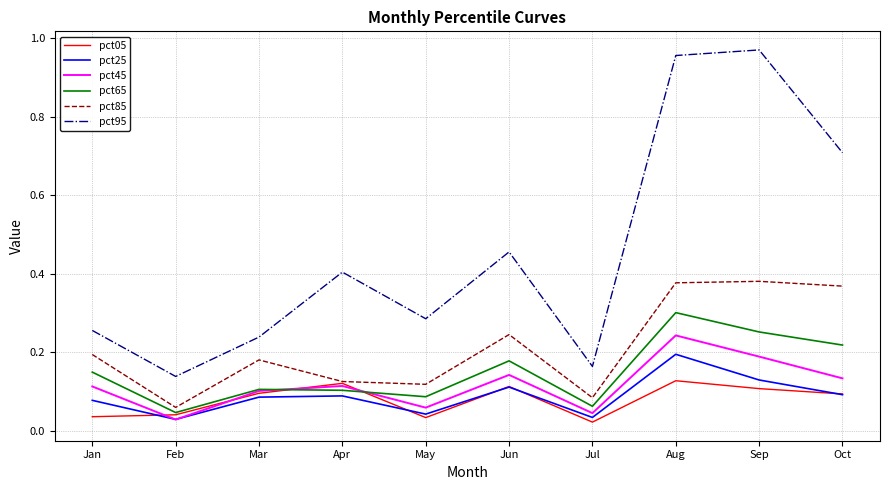

Which series has the widest spread of values?

pct95